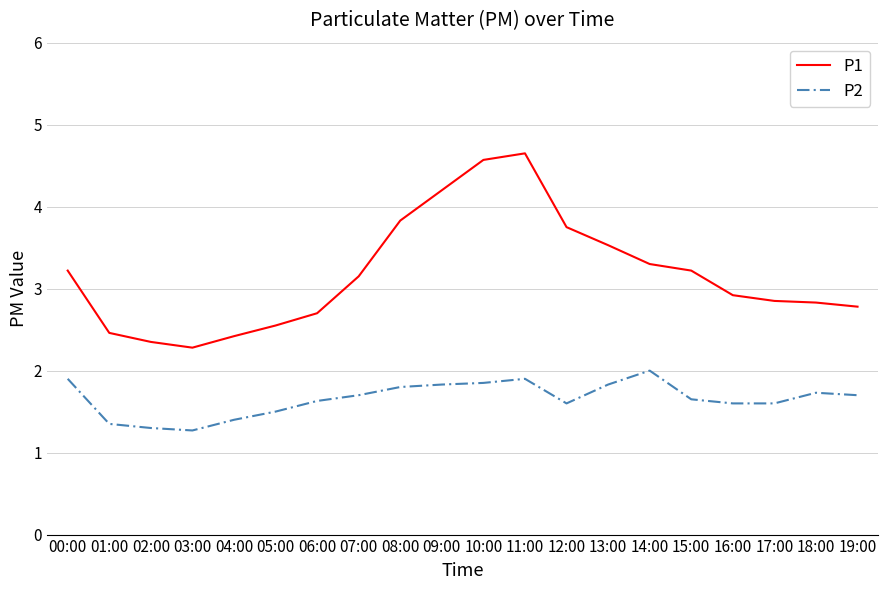

Where does the P1 series first go above 3?

00:00